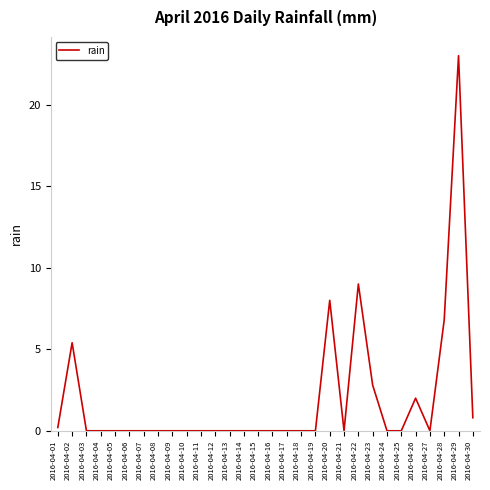

Between 2016-04-25 and 2016-04-30, which is larger?

2016-04-30